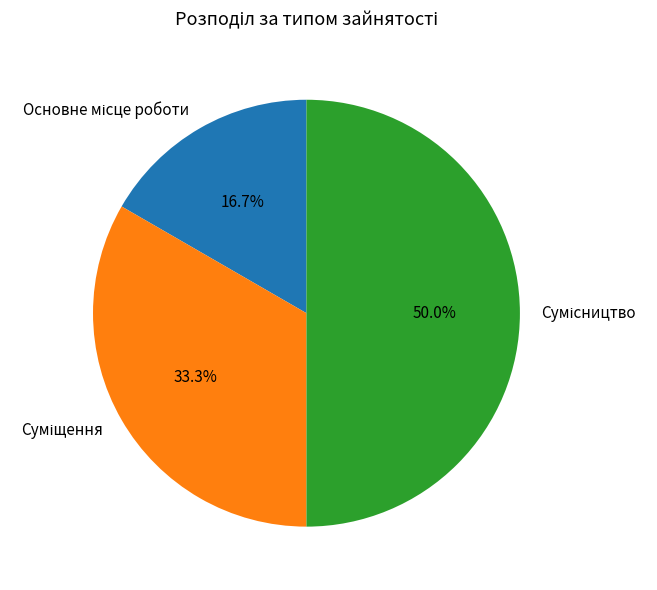

Rank the categories by value from highest to lowest.

Сумісництво, Суміщення, Основне місце роботи